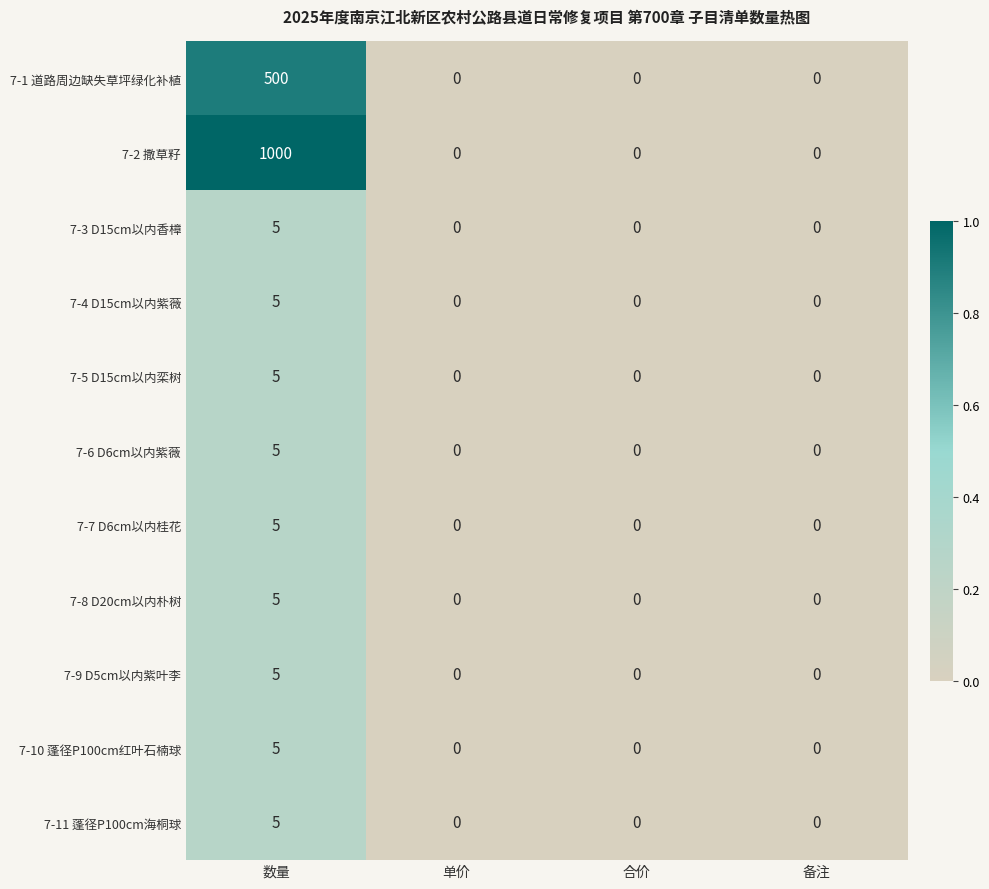

What is the difference between the maximum and second lowest values in the 7-5 D15cm以内栾树 series?

5